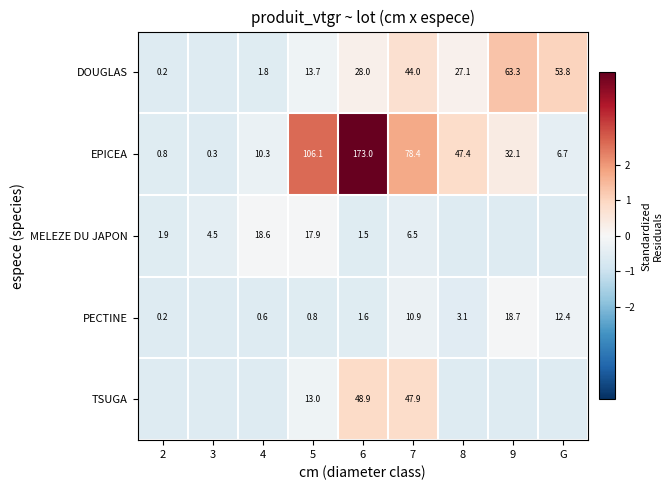

At how many categories does at least one series exceed 3?

1